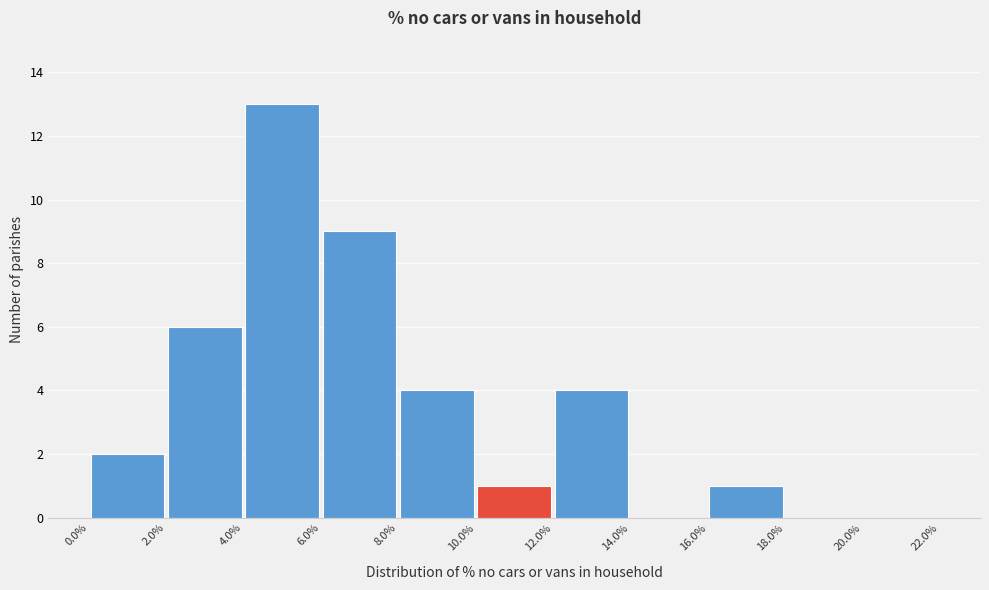

Over which range of the x-axis is the bar tallest?

4.0% to 6.0%